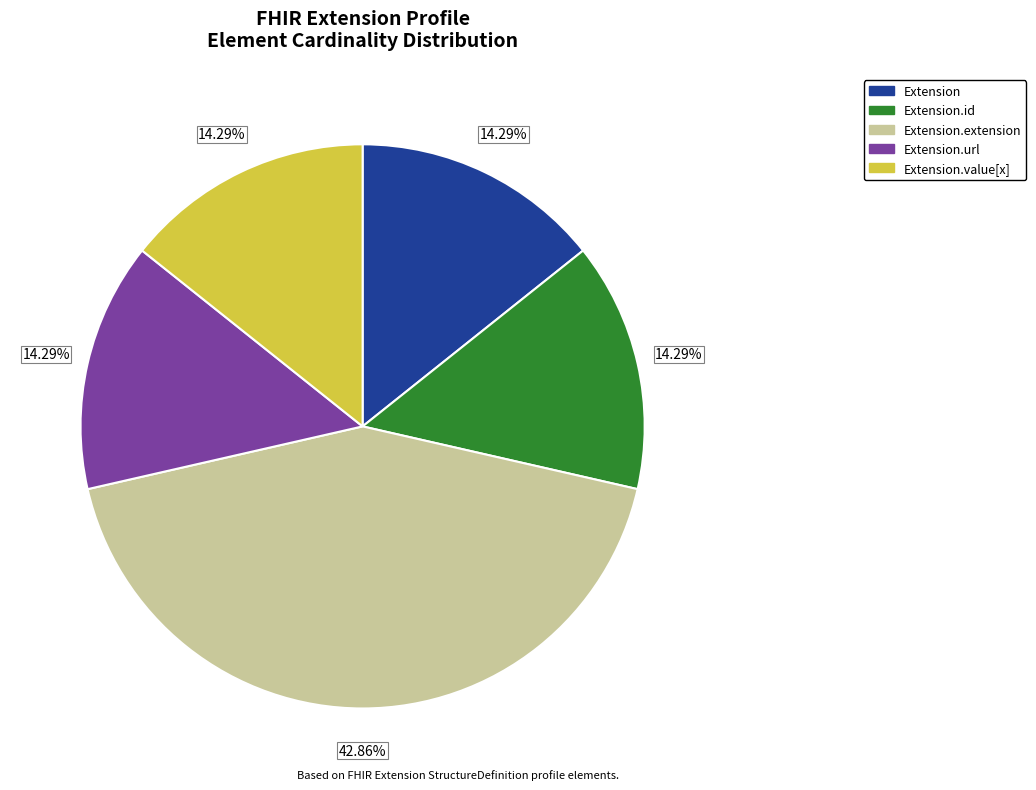

Which has a higher value, Extension.extension or Extension?

Extension.extension